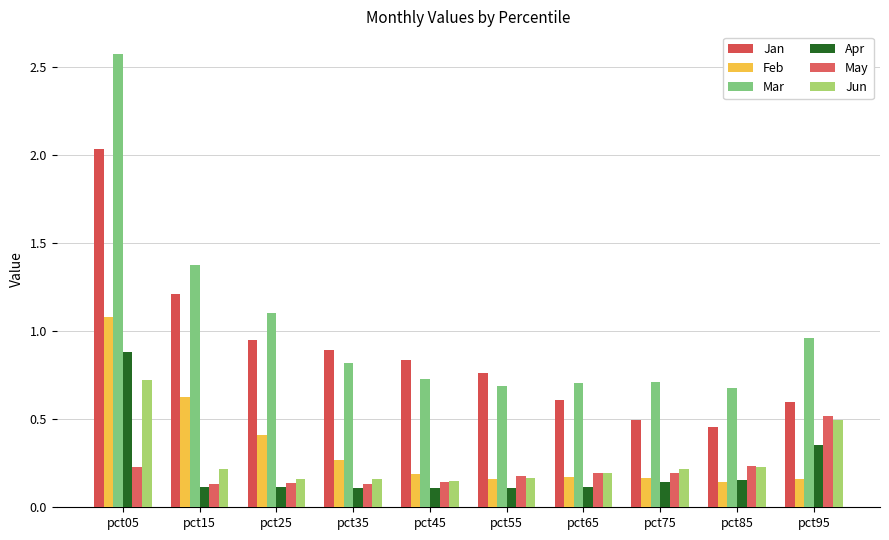

Between pct35 and pct75, which is larger?

pct35